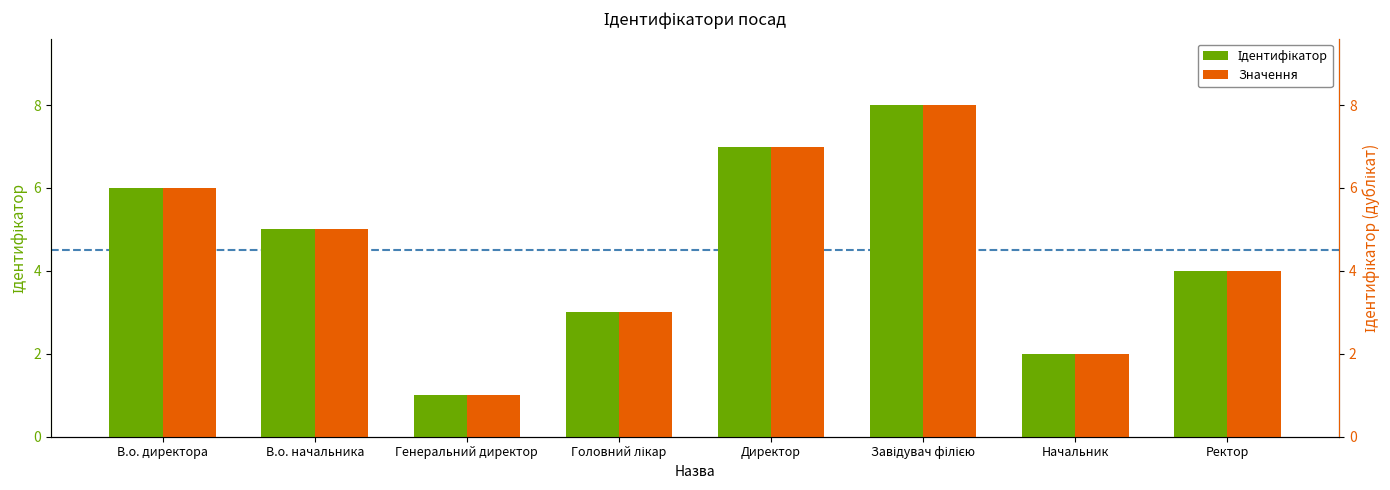

List the series in order of their peak value, lowest first.

Ідентифікатор, Значення